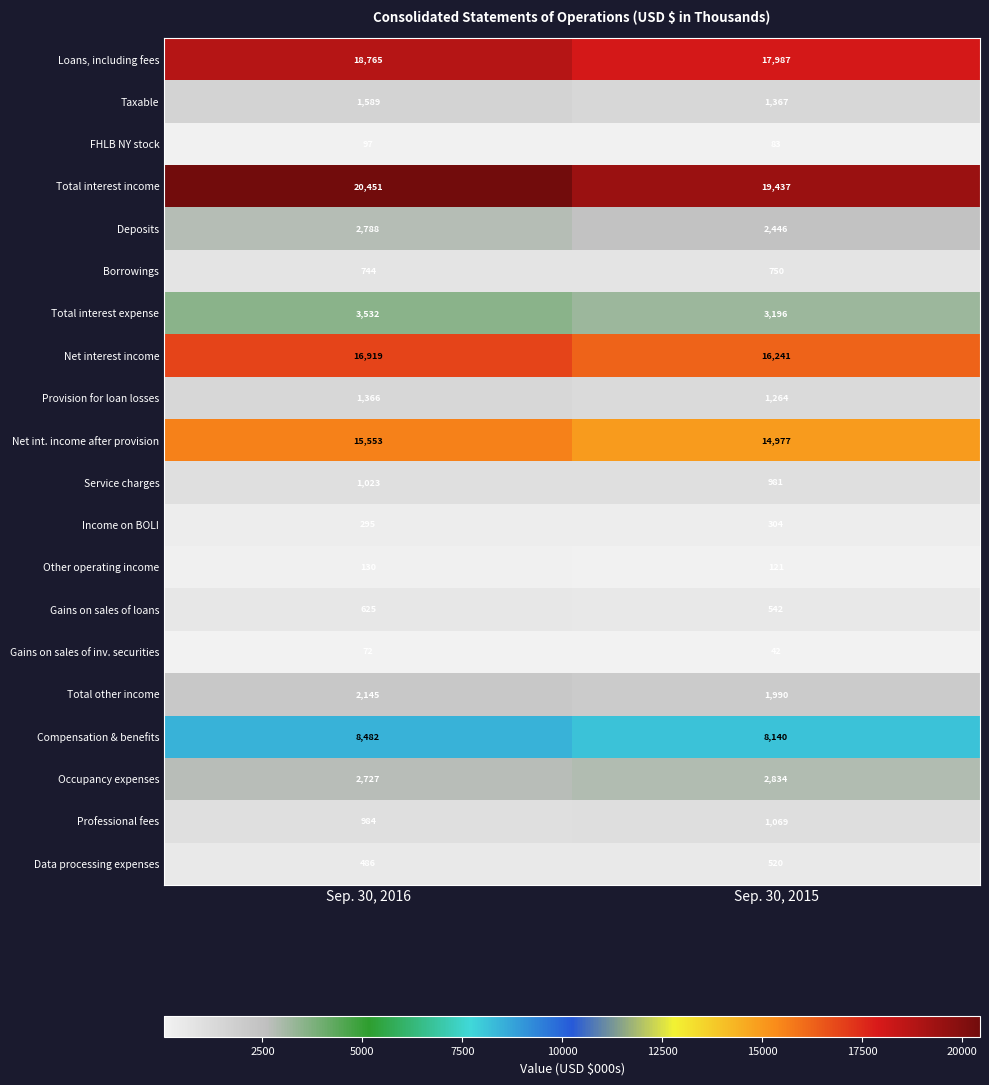

Is it true that Total interest expense equals 3532 at Sep. 30, 2016?

True